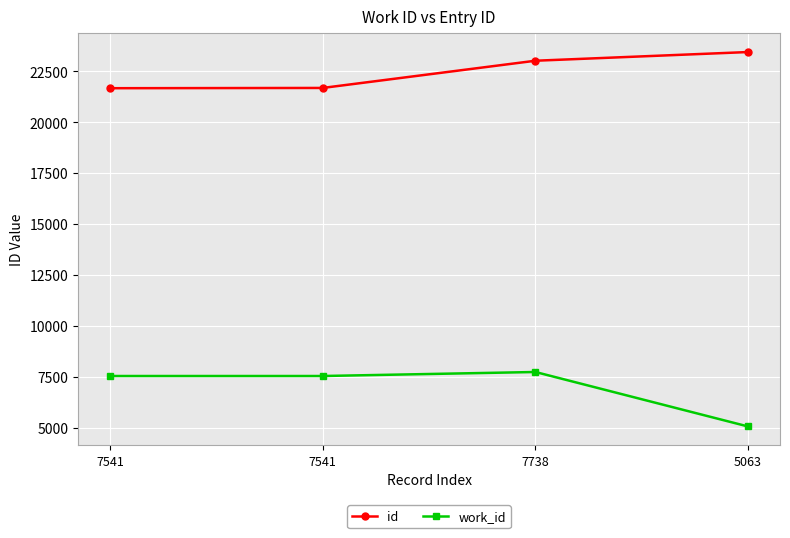

What is the difference between the second highest and second lowest values in the id series?

1336